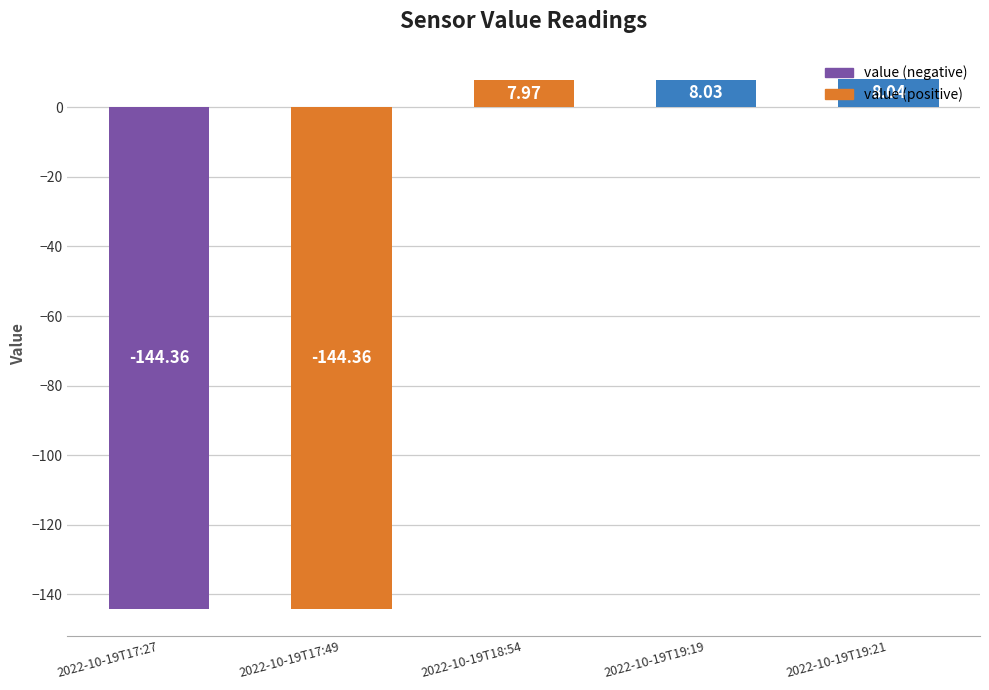

Between 2022-10-19T19:21 and 2022-10-19T19:19, which is larger?

2022-10-19T19:21